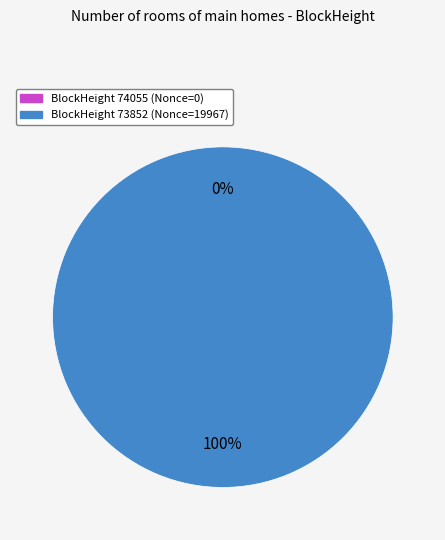

Which category has the biggest portion of the pie?

73852